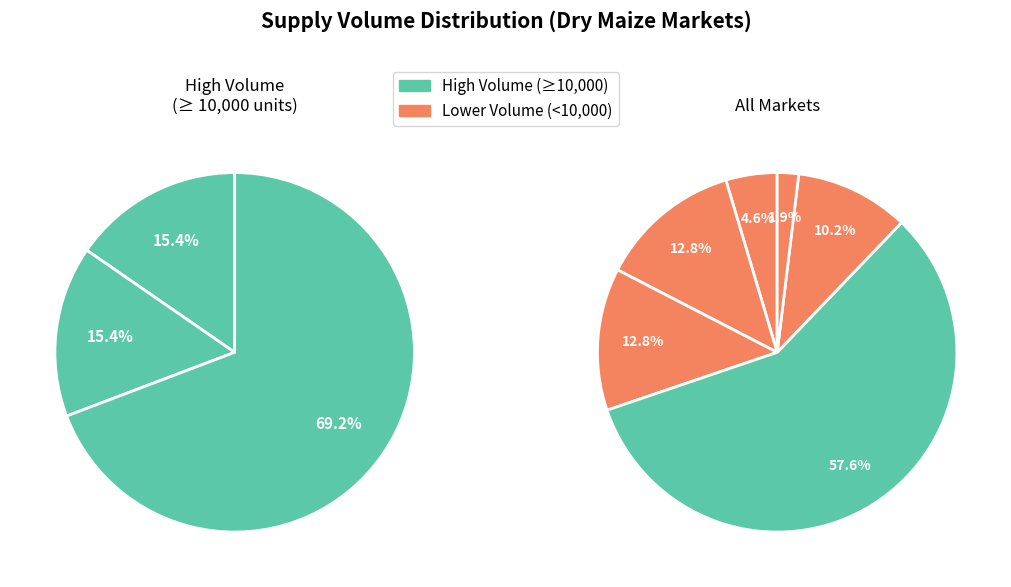

Does any single category account for the majority?

Yes